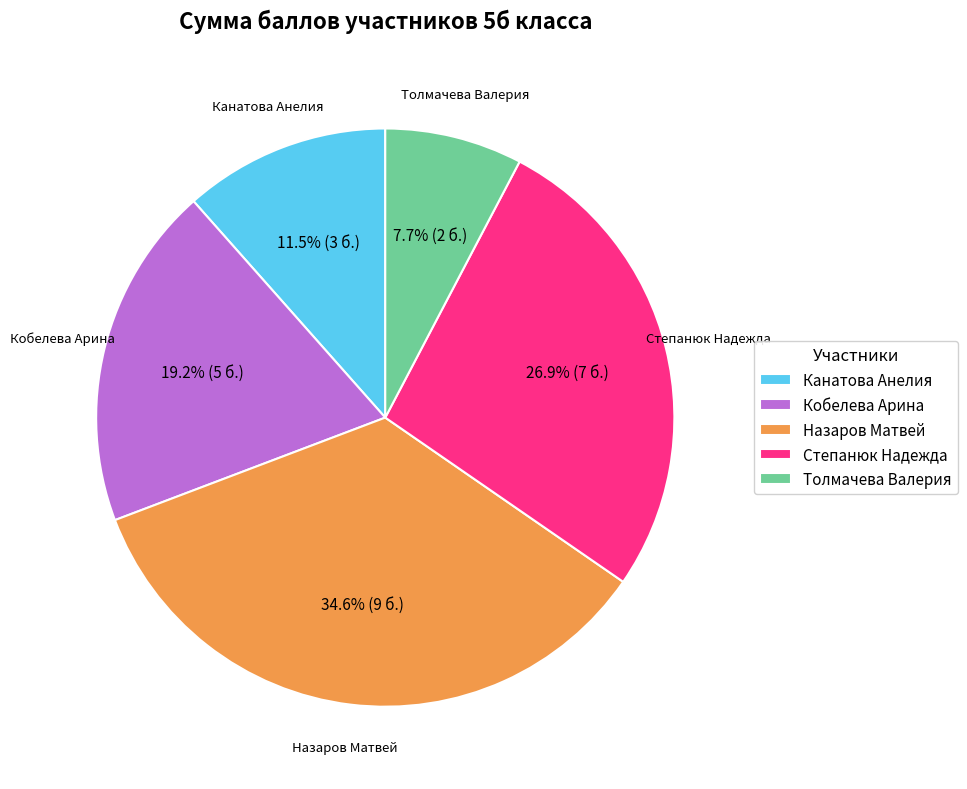

How much of the chart is everything except Степанюк Надежда?

73.1%